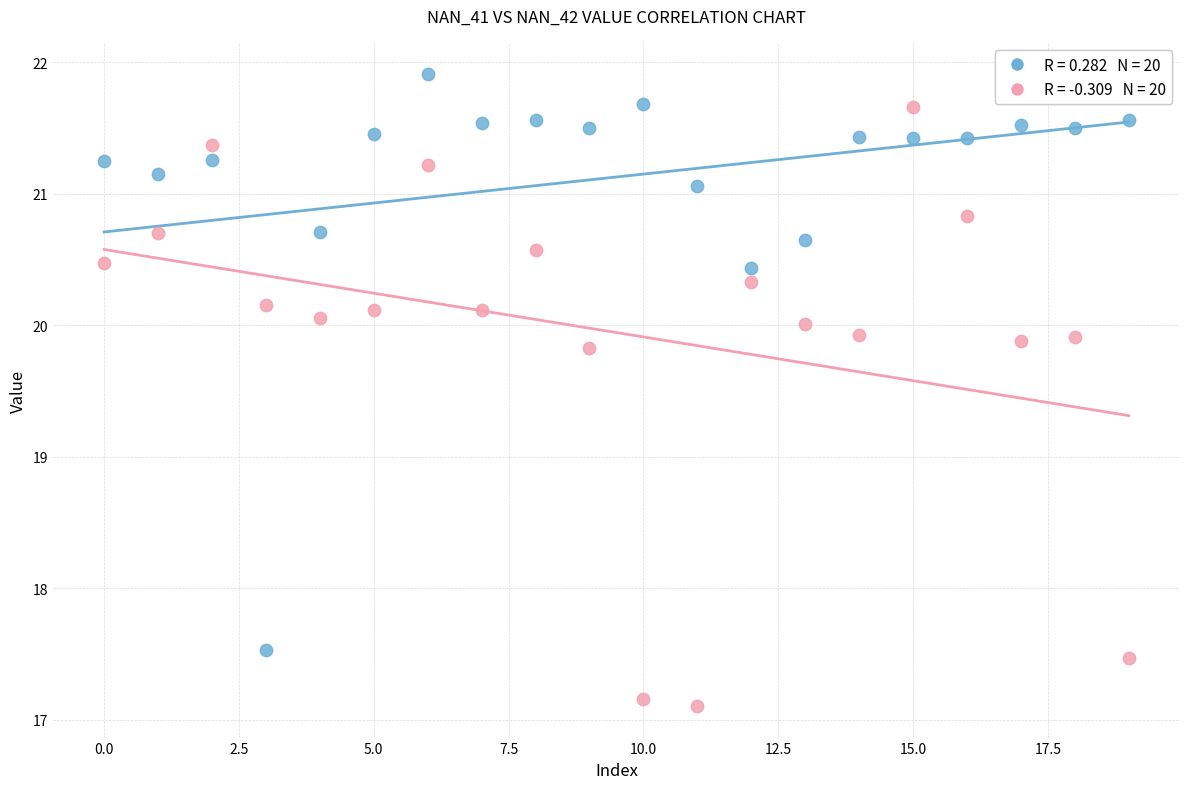

Across all data points, what is the range of Y values (max minus min)?

4.8